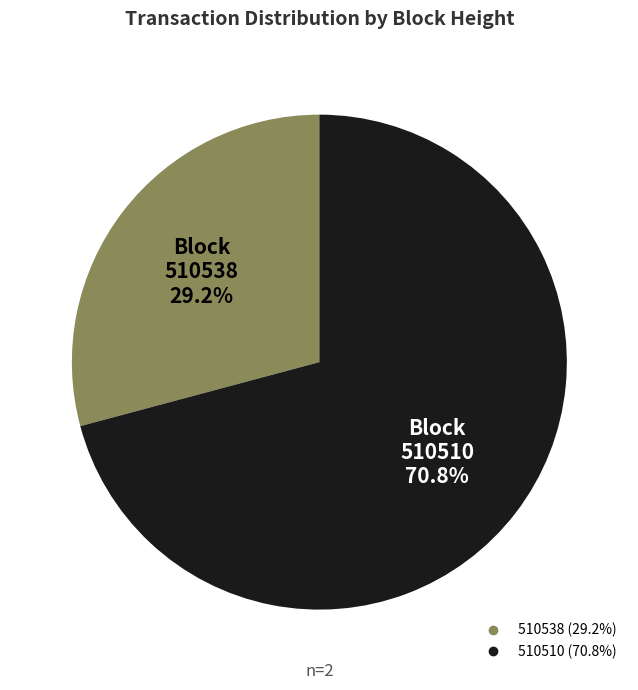

To the nearest percent, what is the difference between the 510538 and 510510 slice percentages?

42%